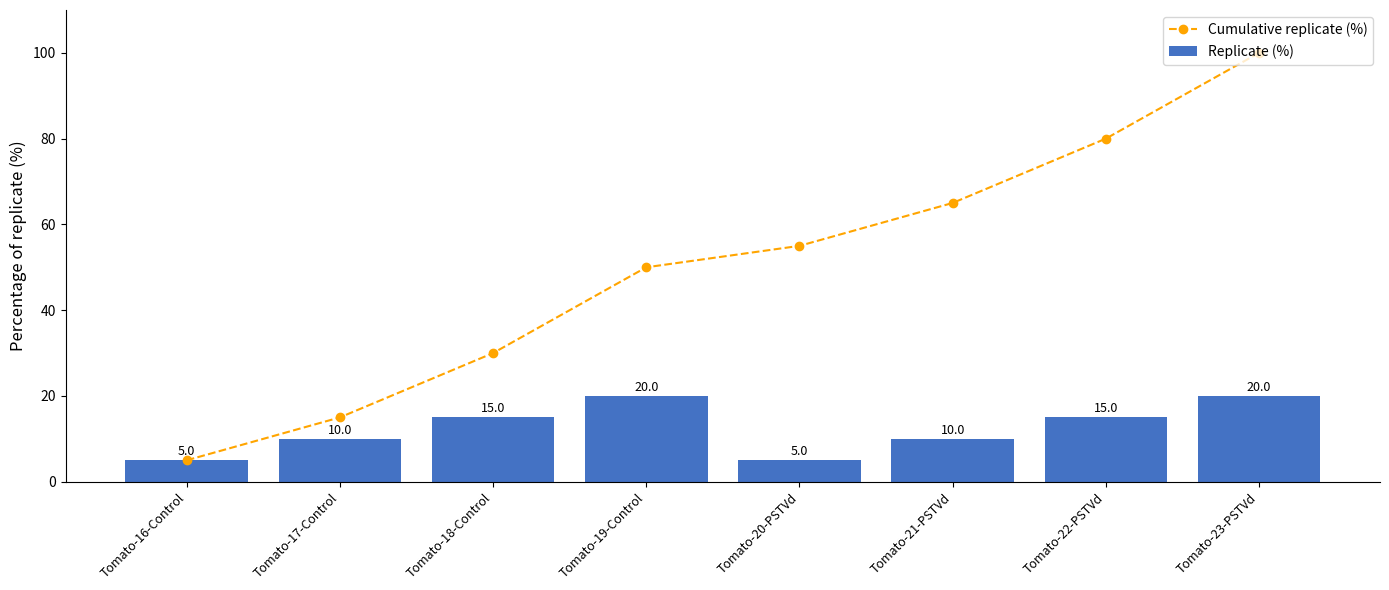

Reading left to right, list all the values displayed in this chart.

Cumulative replicate (%): 5.0	15.0	30.0	50.0	55.0	65.0	80.0	100.0
Replicate (%): 5.0	10.0	15.0	20.0	5.0	10.0	15.0	20.0